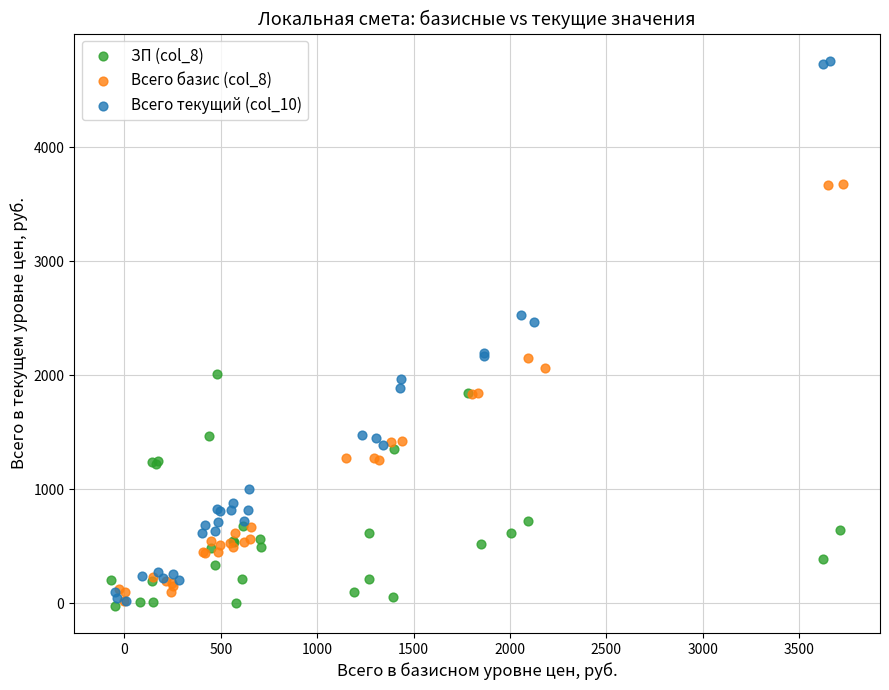

Which series has the widest spread of Y values?

Всего текущий (col_10)